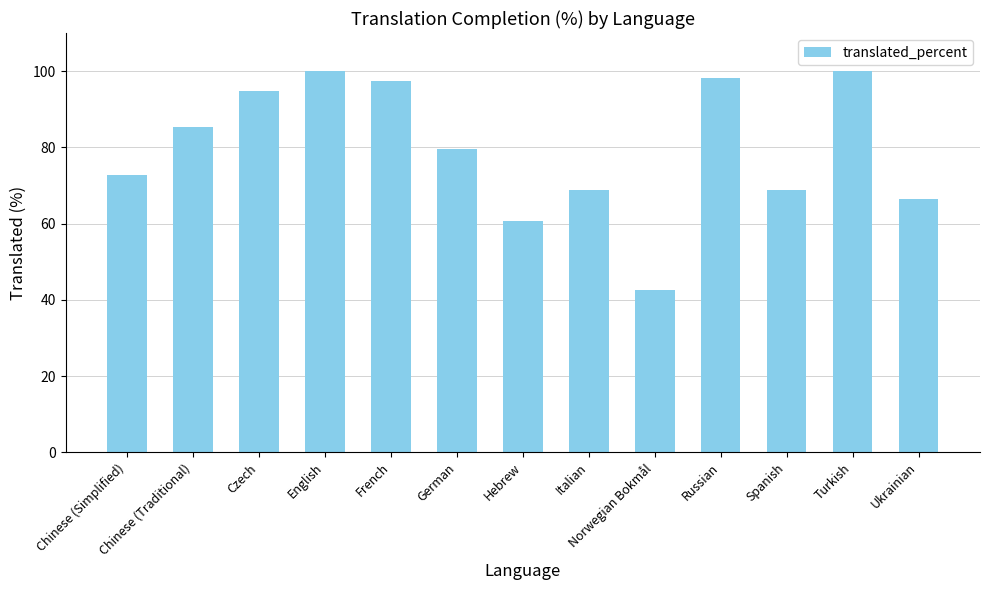

How many data points are above 79?

7